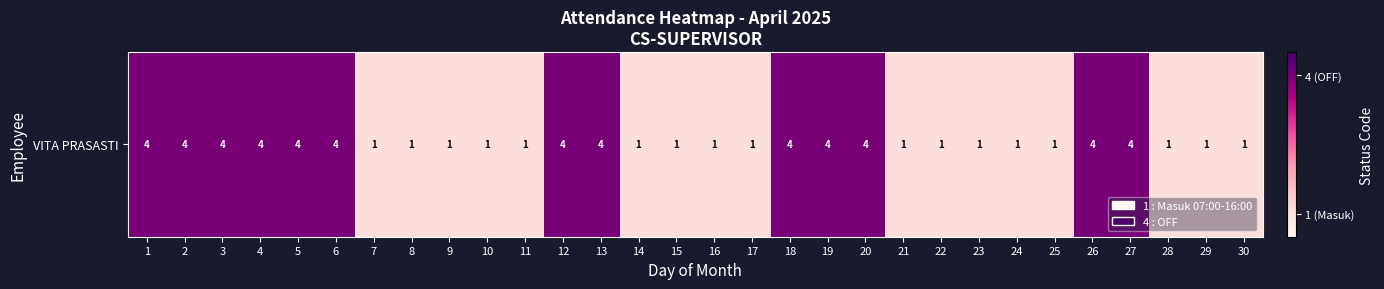

Which label corresponds to the smallest value in the chart?

7